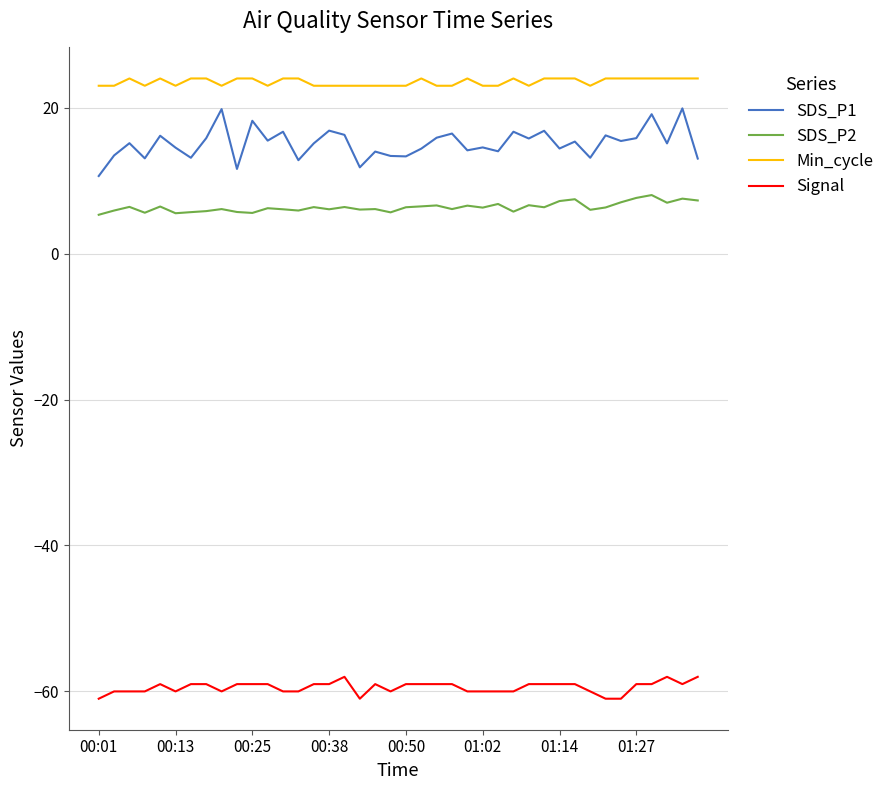

Which series has the largest total across all categories?

Min_cycle